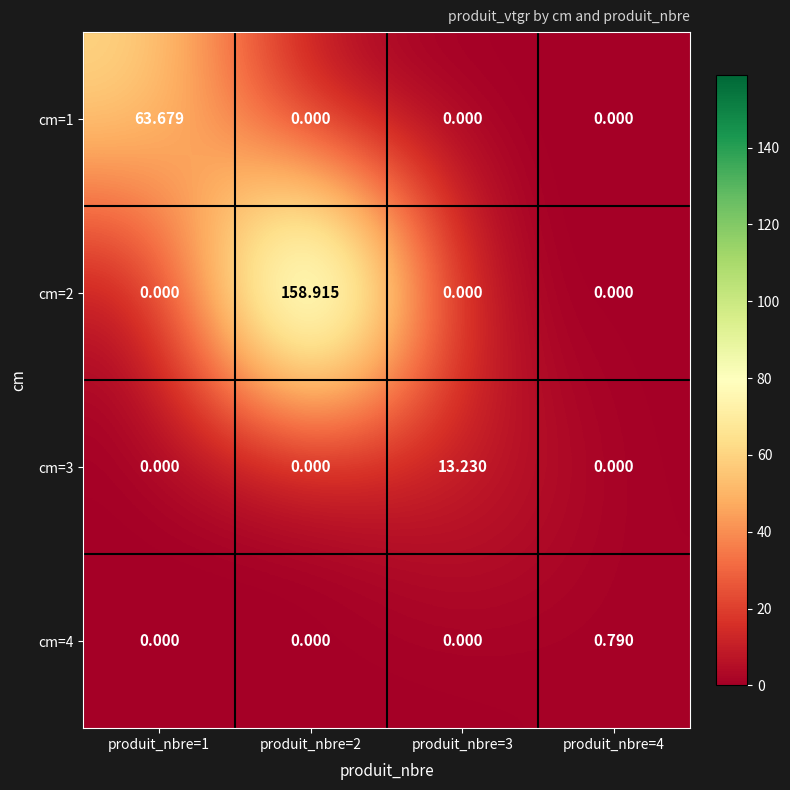

What is the spread (max minus min) of values at produit_nbre=2?

158.9